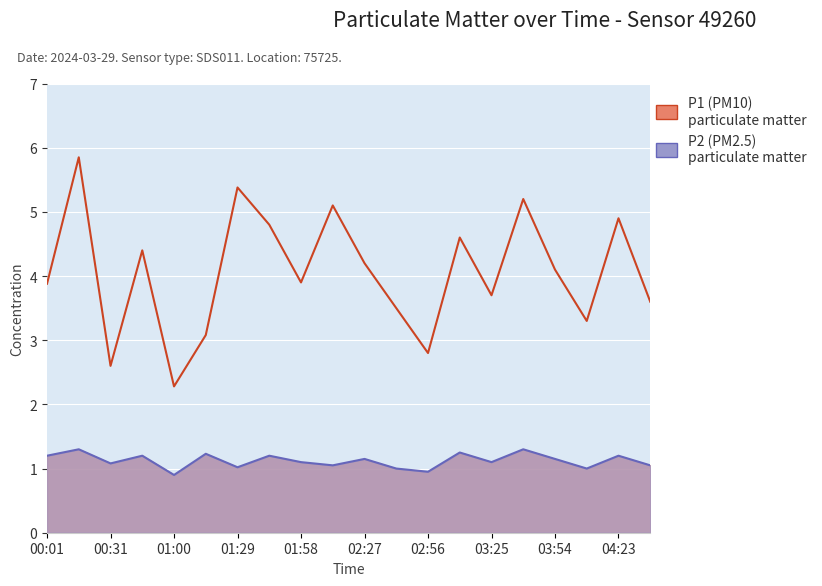

At which category does P2 reach its first local peak?

00:16